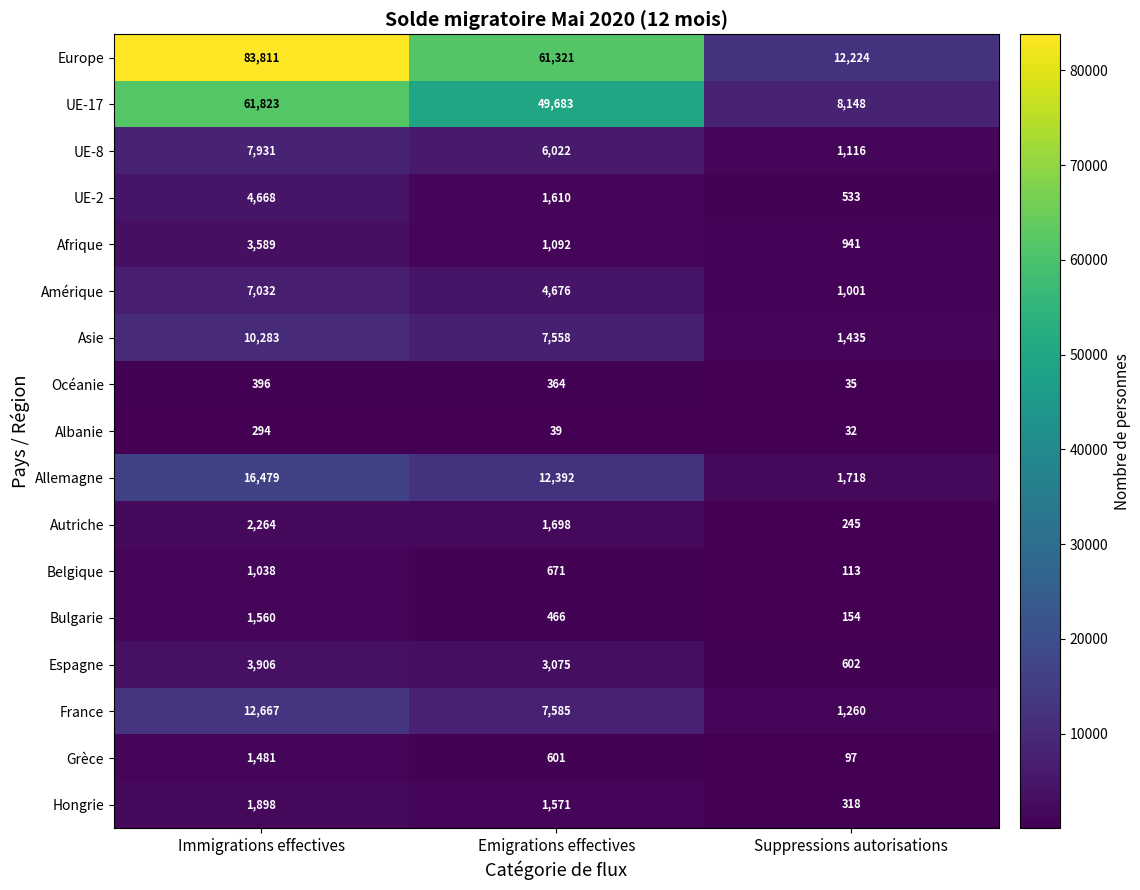

True or false: Asie has a value of 7558 at Emigrations effectives.

True